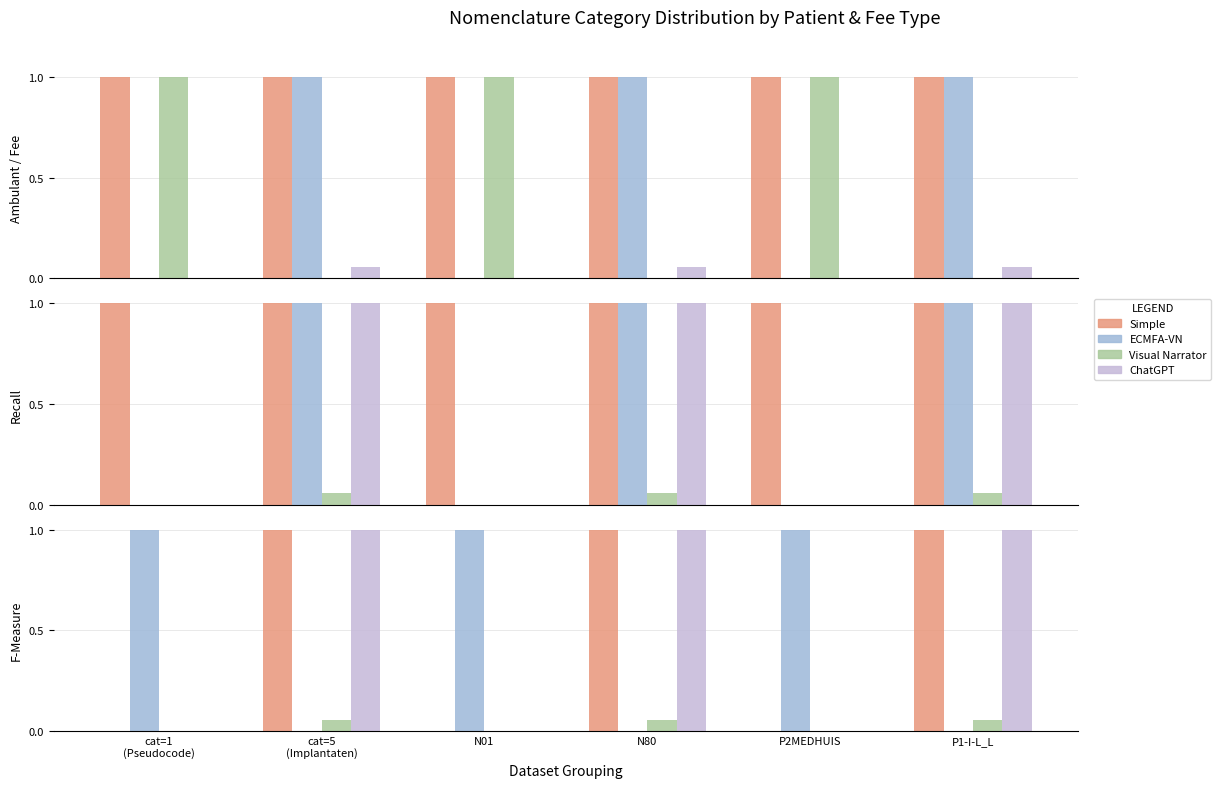

What is the difference between the Simple values at P2MEDHUIS and cat=5
(Implantaten)?

1.0